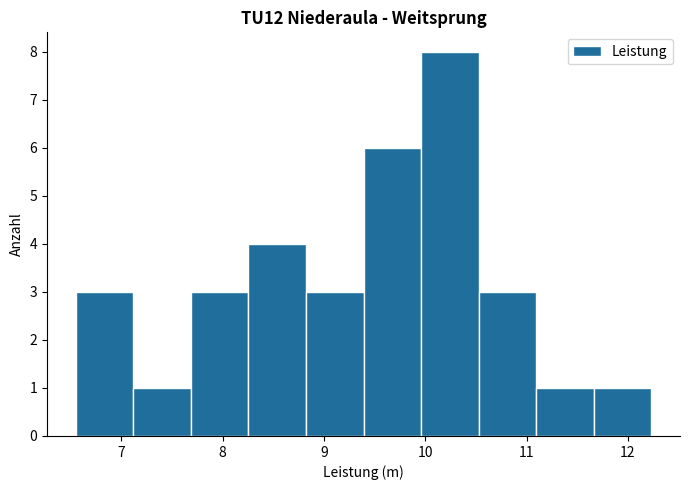

What is the height of the bar covering 9.4 to 10.0 on the x-axis? Neither the bar edges nor the heights are printed on the chart, so give them approximately, as read against the axes.

6